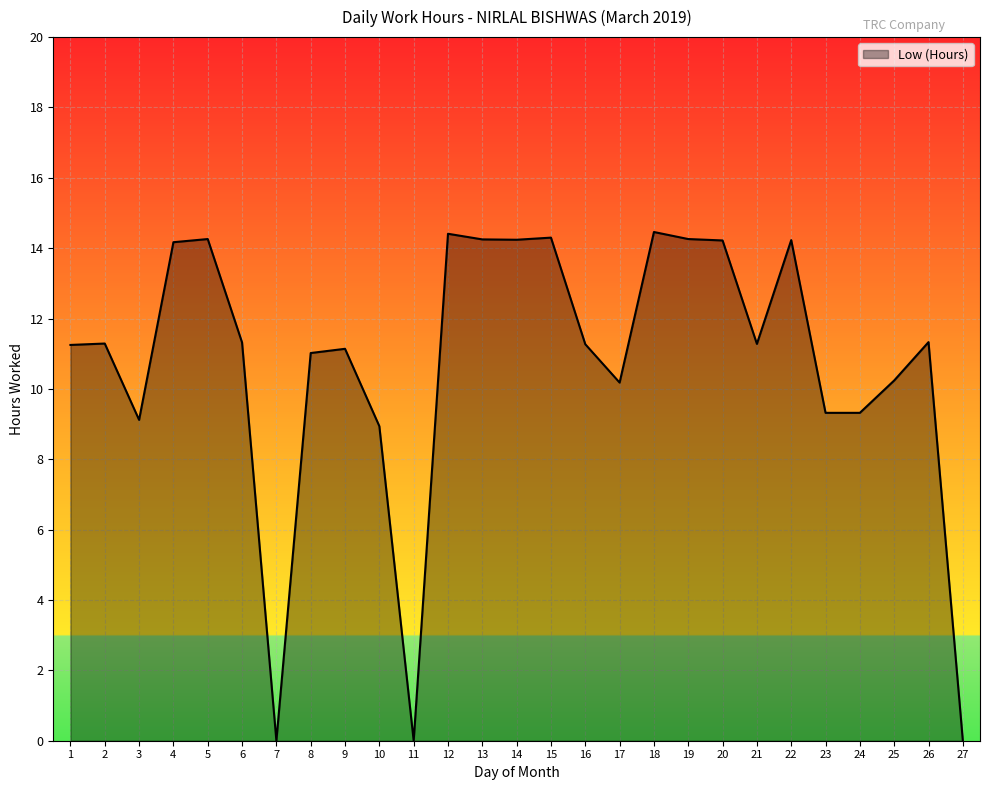

The chart shows a value of 11.3 at 16. True or false?

True